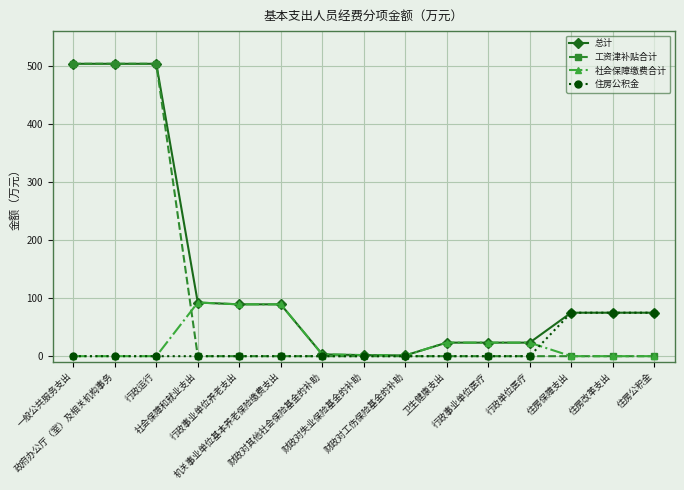

What is the value of the 总计 point at the 6th from the left?

89.3